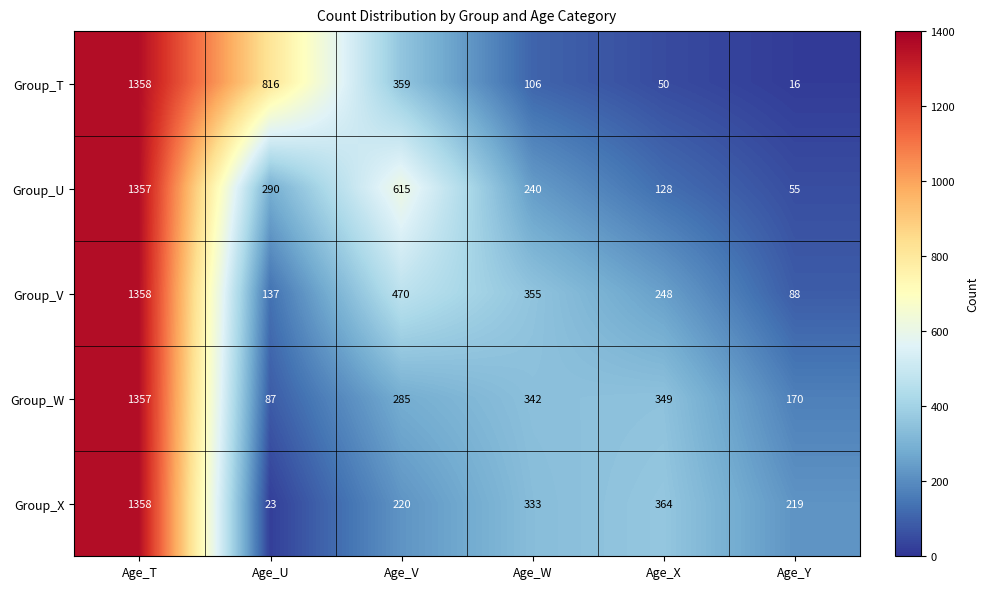

Which category has the lowest value in the Group_T series?

Age_Y